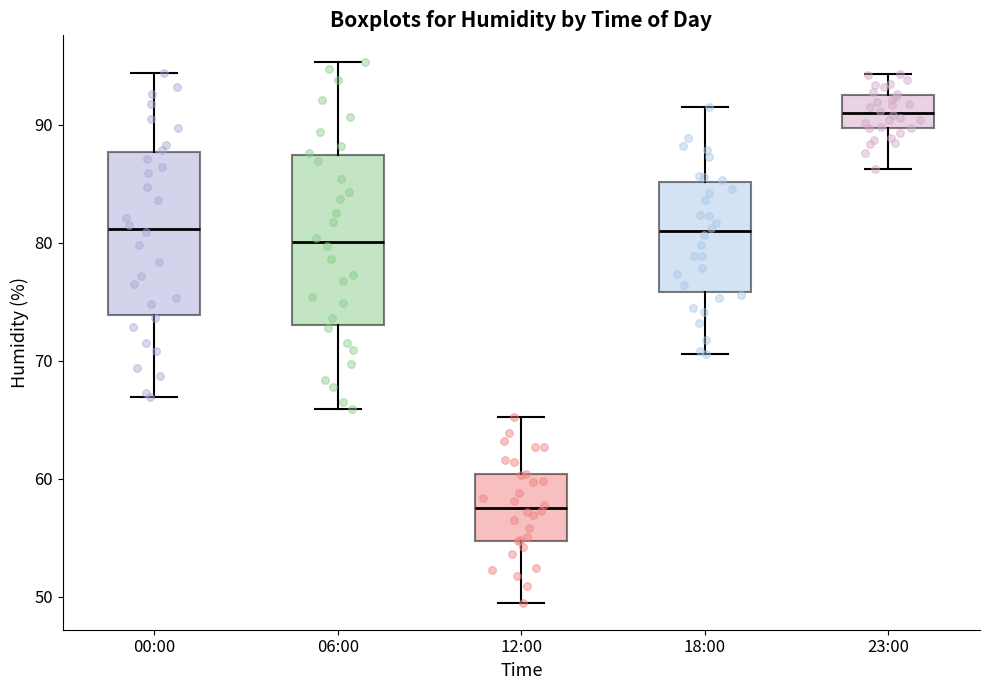

Reading left to right, transcribe this box plot: for each box, give where its median line is, the range the box spans, and where its two whiskers end, as read against the y-axis. The values are not printed on the chart, so give them approximately, as read against the axis.

00:00: median 81, box 74 to 88, whiskers 67 to 94
06:00: median 80, box 73 to 87, whiskers 66 to 95
12:00: median 58, box 55 to 60, whiskers 50 to 65
18:00: median 81, box 76 to 85, whiskers 71 to 92
23:00: median 91, box 90 to 93, whiskers 86 to 94